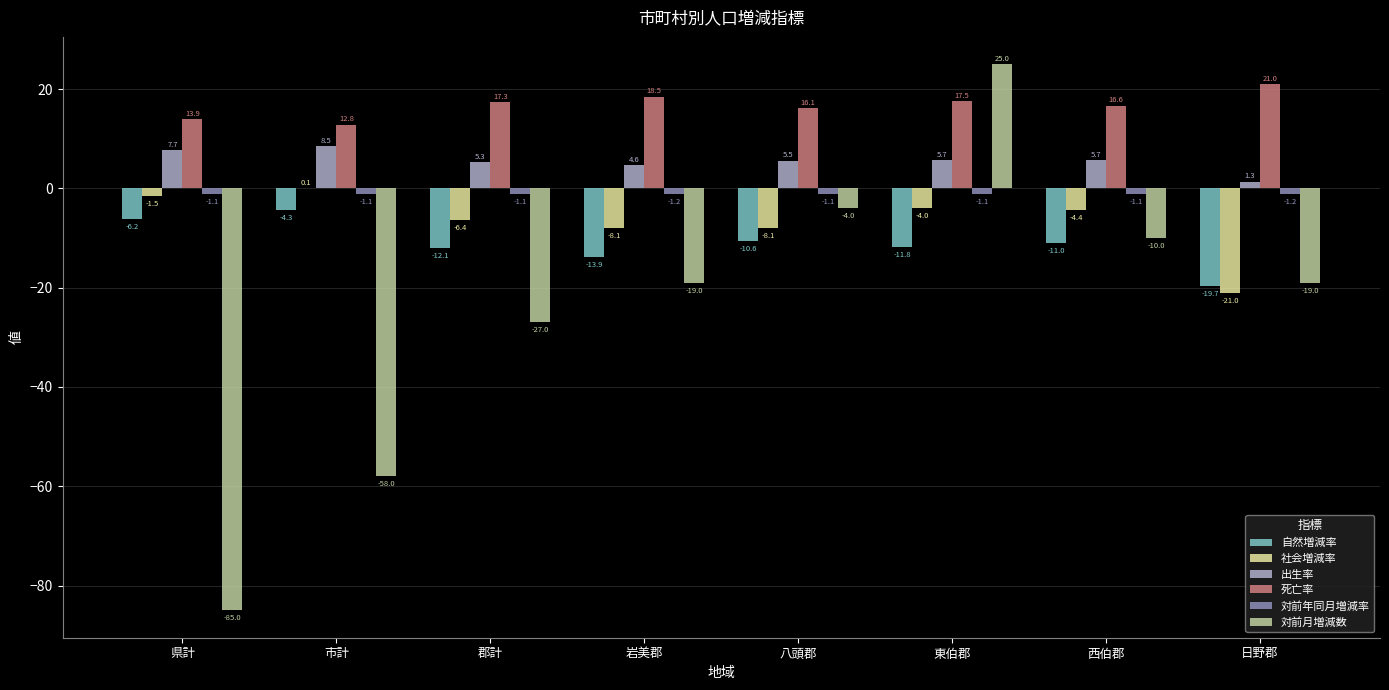

How many categories are shown in the chart?

8